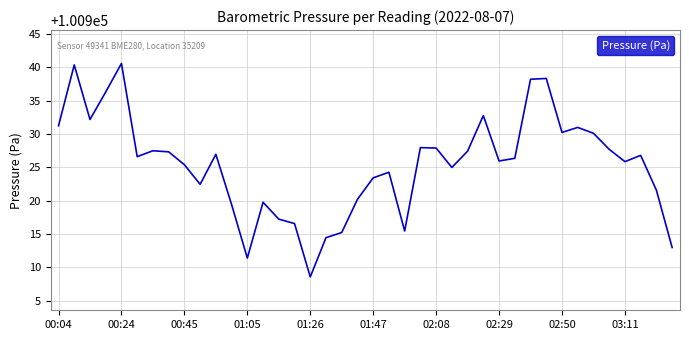

What is the difference between the maximum and minimum values?

32.0